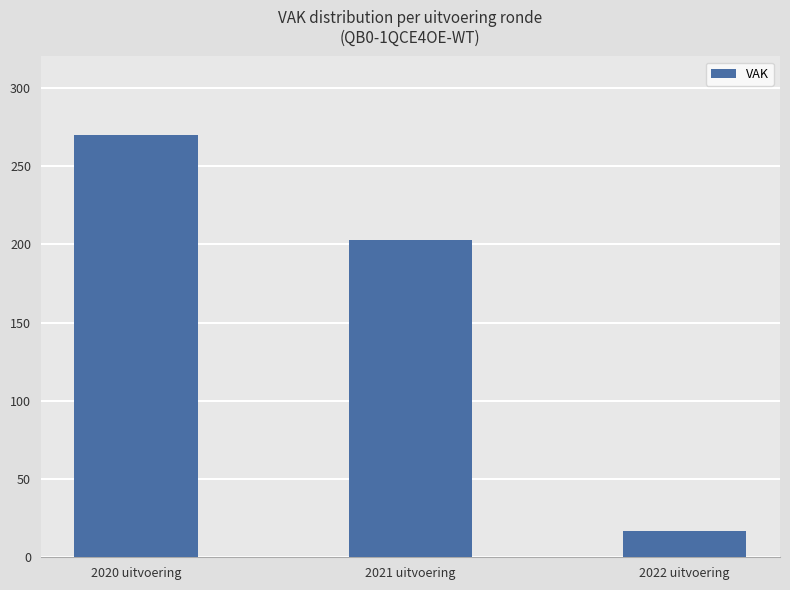

Where is the data nearest to the value 143?

2021 uitvoering